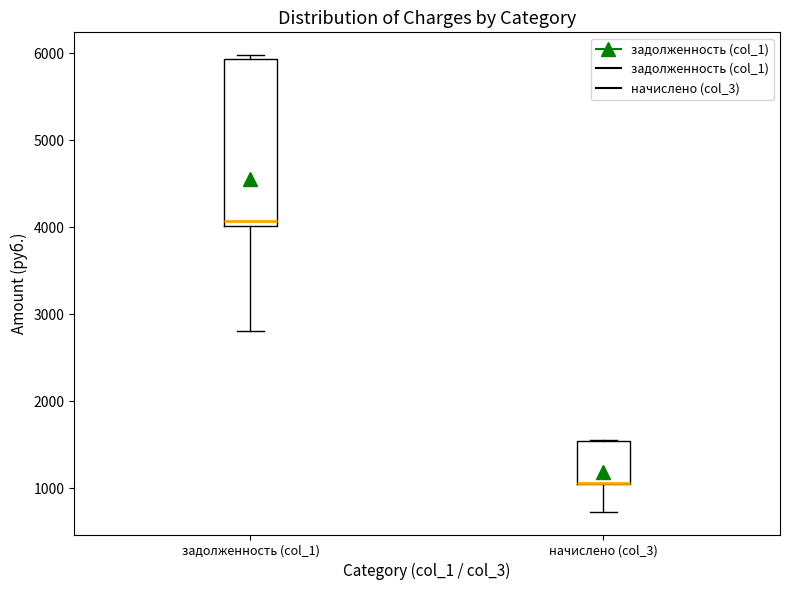

Reading left to right, read every box against the y-axis: the position of its median line, the range the box covers, and the ends of its whiskers. The values are not printed on the chart, so give them approximately, as read against the axis.

задолженность (col_1): median 4100, box 4000 to 5900, whiskers 2800 to 6000
начислено (col_3): median 1100 (drawn on the box's lower edge), box 1000 to 1500, whiskers 700 to 1600